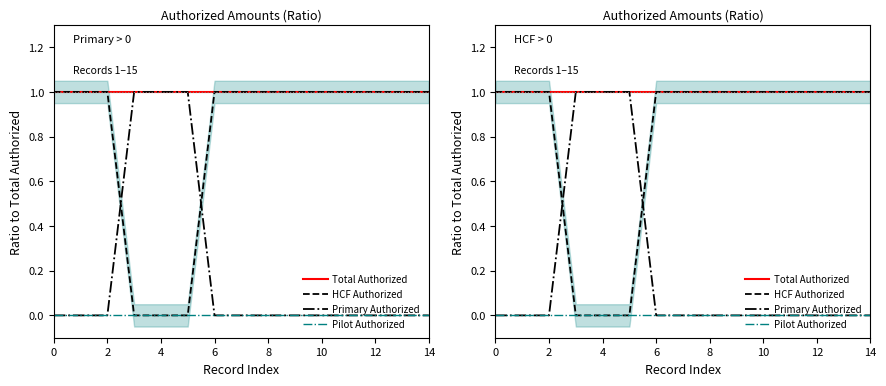

Which has a higher value, 4 or 11?

4